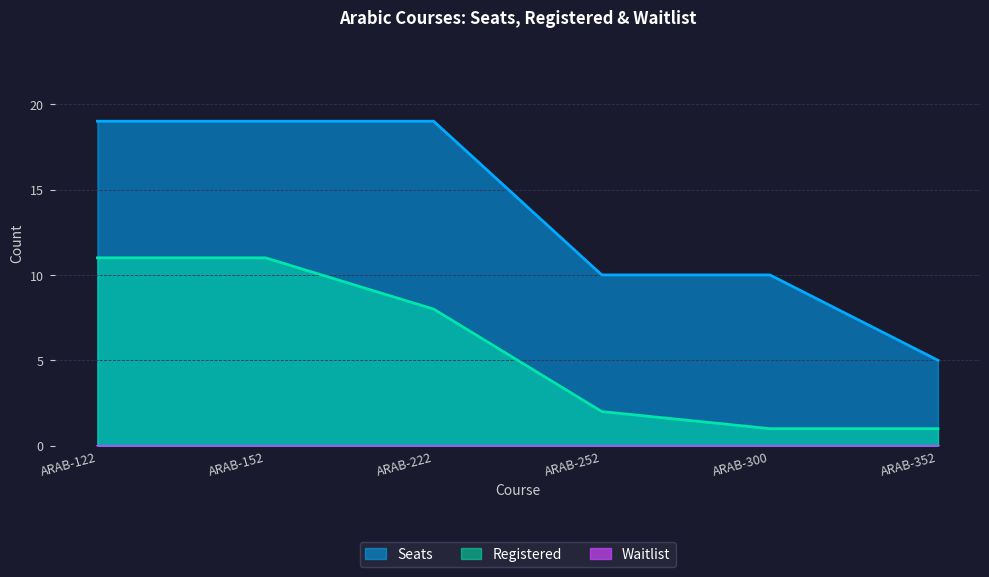

Where is Seats nearest to the value 12?

ARAB-252